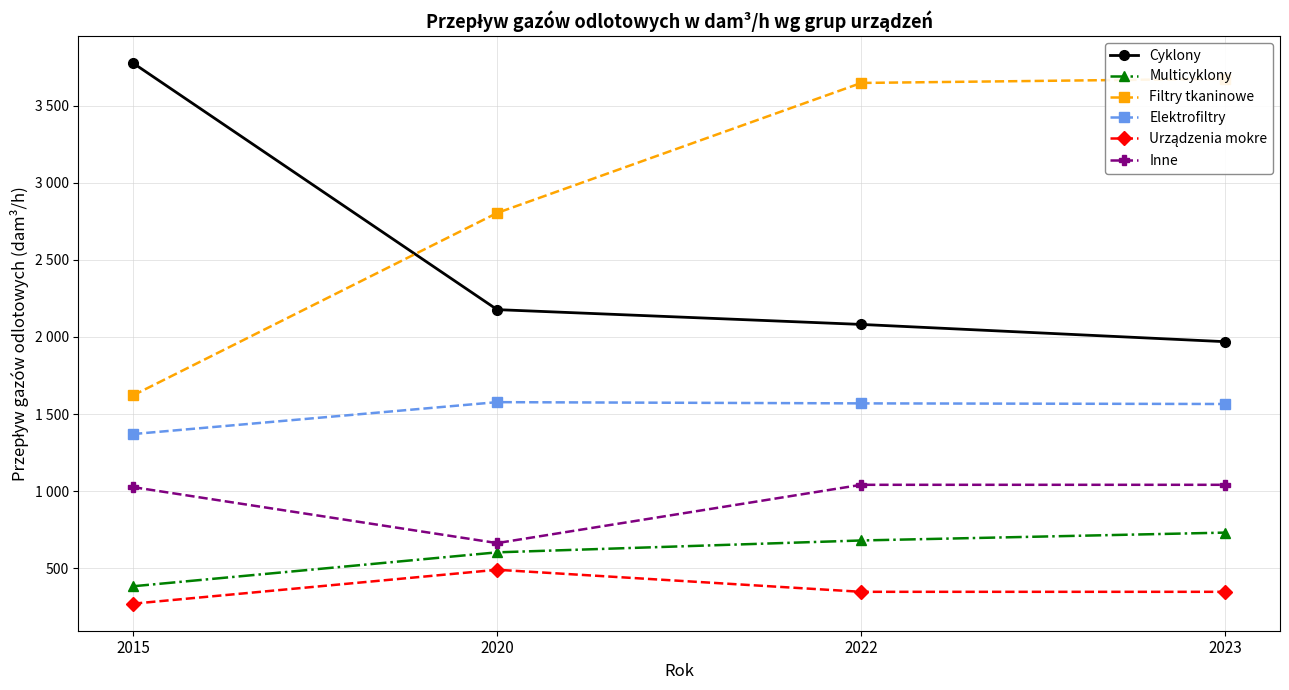

The Filtry tkaninowe series shows 1621 at 2015. True or false?

True